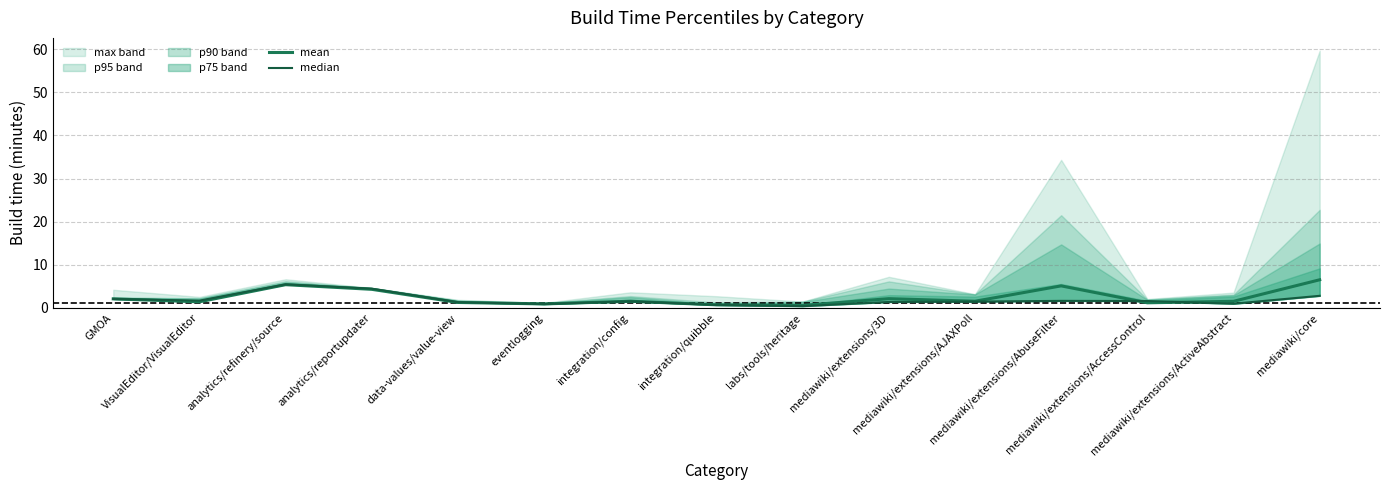

What is the label of the 11th point from the right?

data-values/value-view